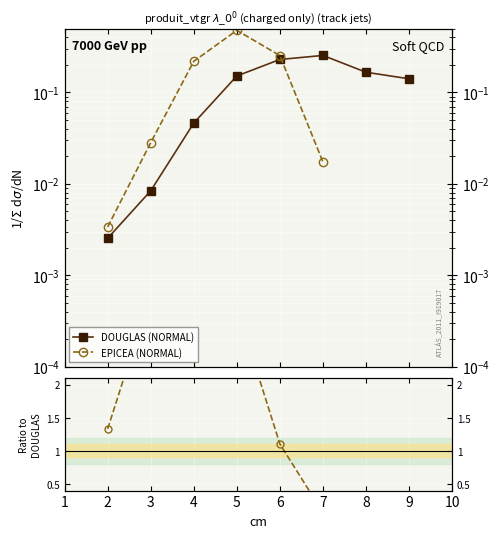

True or false: DOUGLAS (NORMAL) has more than 2 interior local peaks.

False